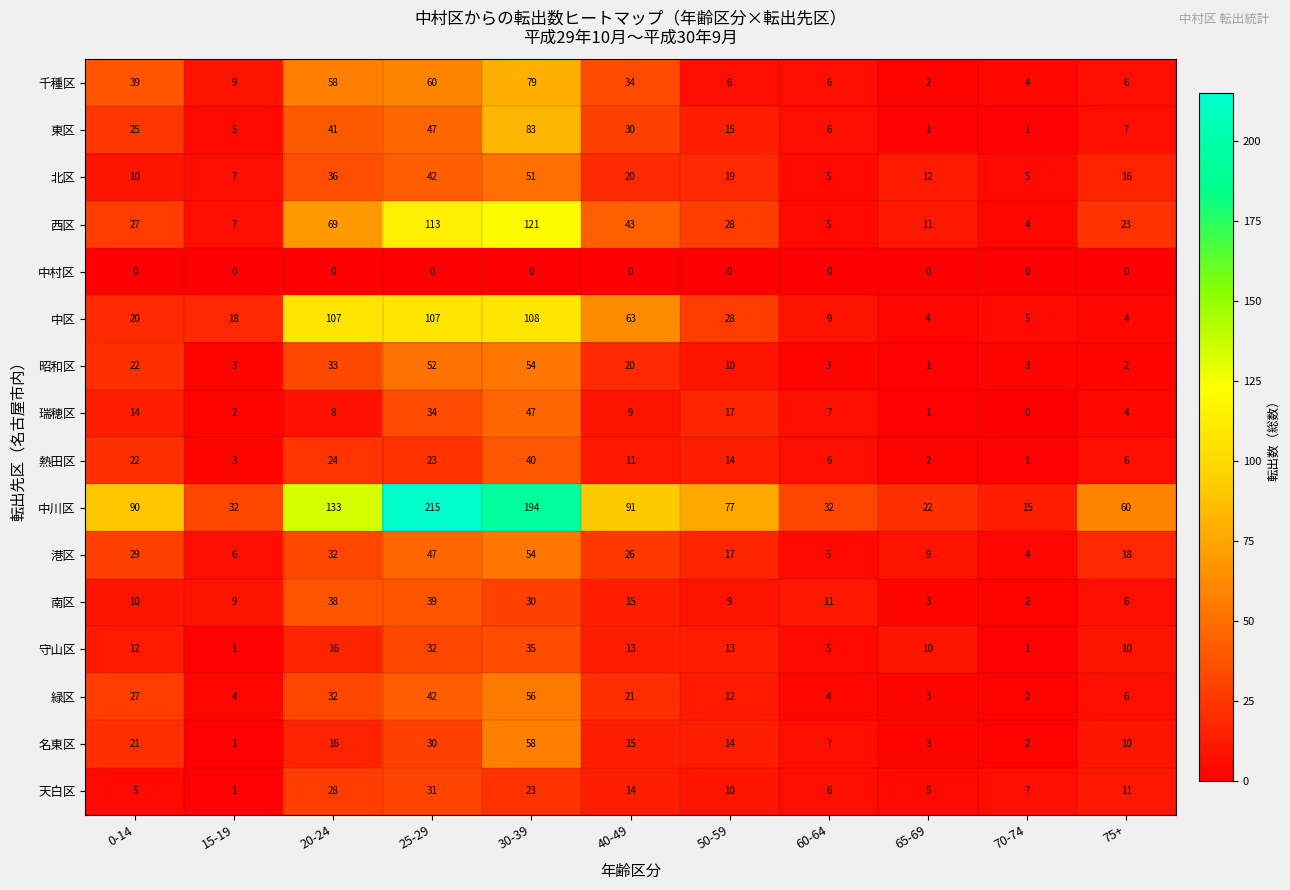

What is the difference between the maximum and second lowest values in the 東区 series?

82